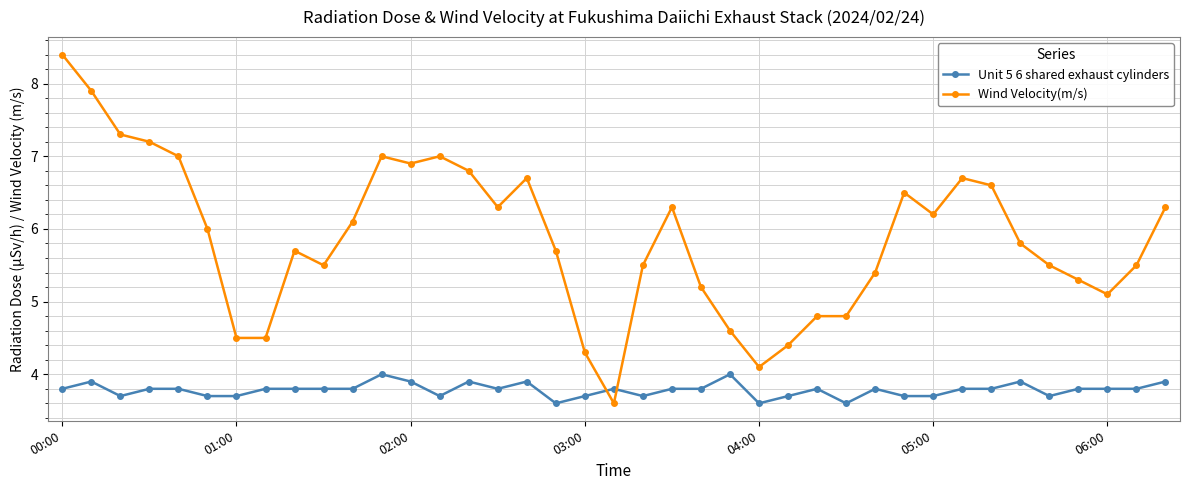

What is the difference between the maximum and minimum values in the Unit 5 6 shared exhaust cylinders series?

0.4